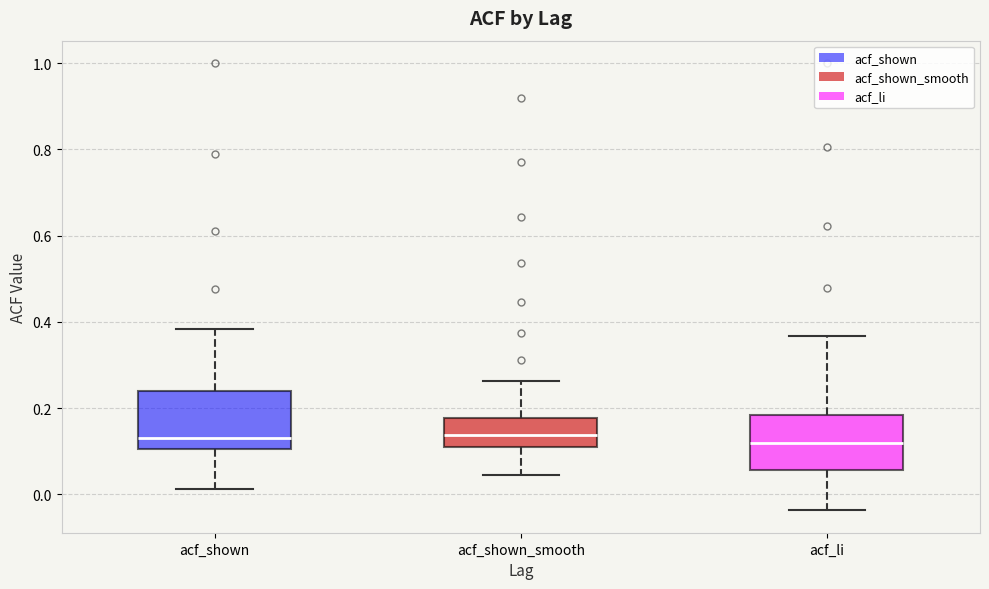

Where does the lower whisker of the box for acf_shown end on the y-axis? The values are not printed on the chart, so give them approximately, as read against the axis.

0.02